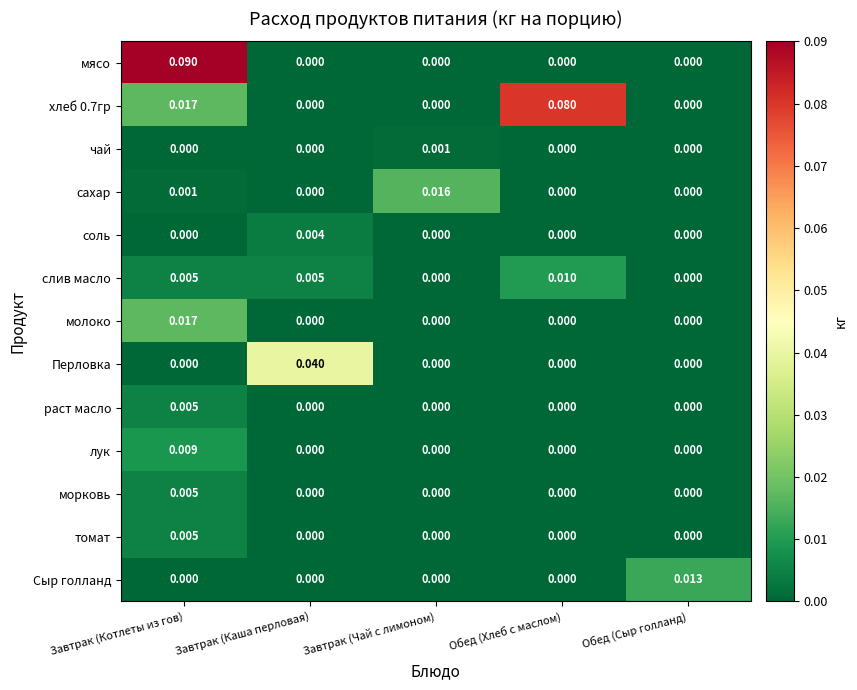

Which series has the largest range (max minus min)?

мясо